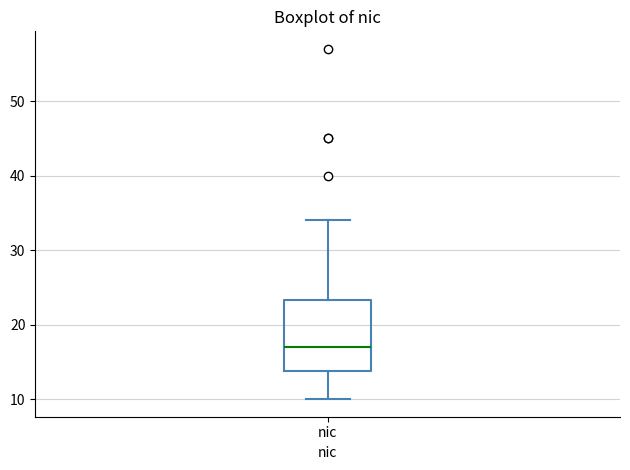

Transcribe this box plot: give where the median line is, the range the box spans, and where the two whiskers end, as read against the y-axis. The values are not printed on the chart, so give them approximately, as read against the axis.

median 17, box 14 to 23, whiskers 10 to 34